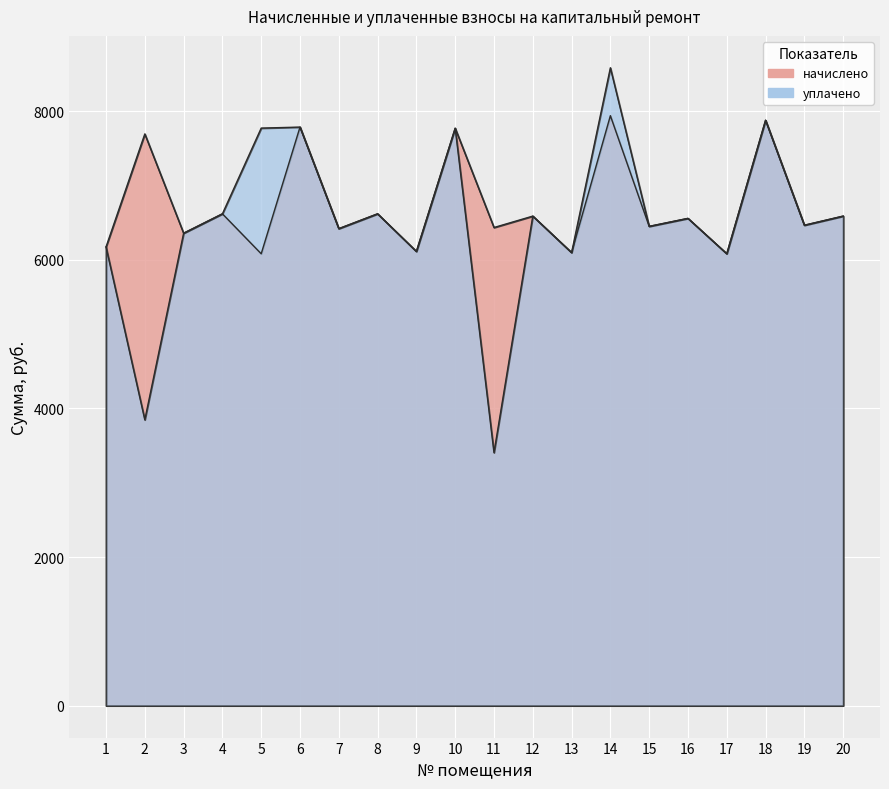

What is the lowest value of the начислено series?

6082.6